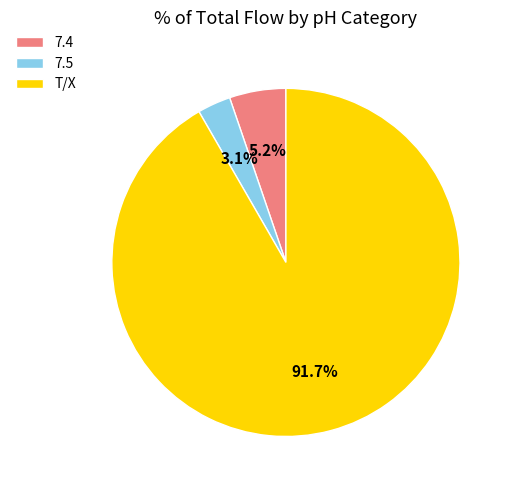

Does 7.4 account for over 50% of the chart?

No